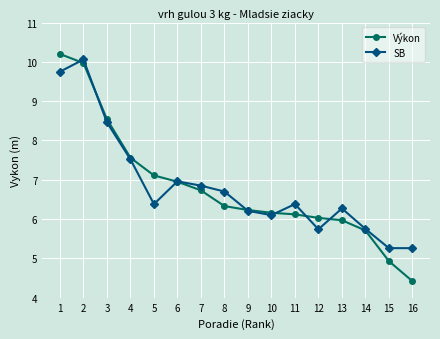

Does the chart have visible grid lines?

Yes